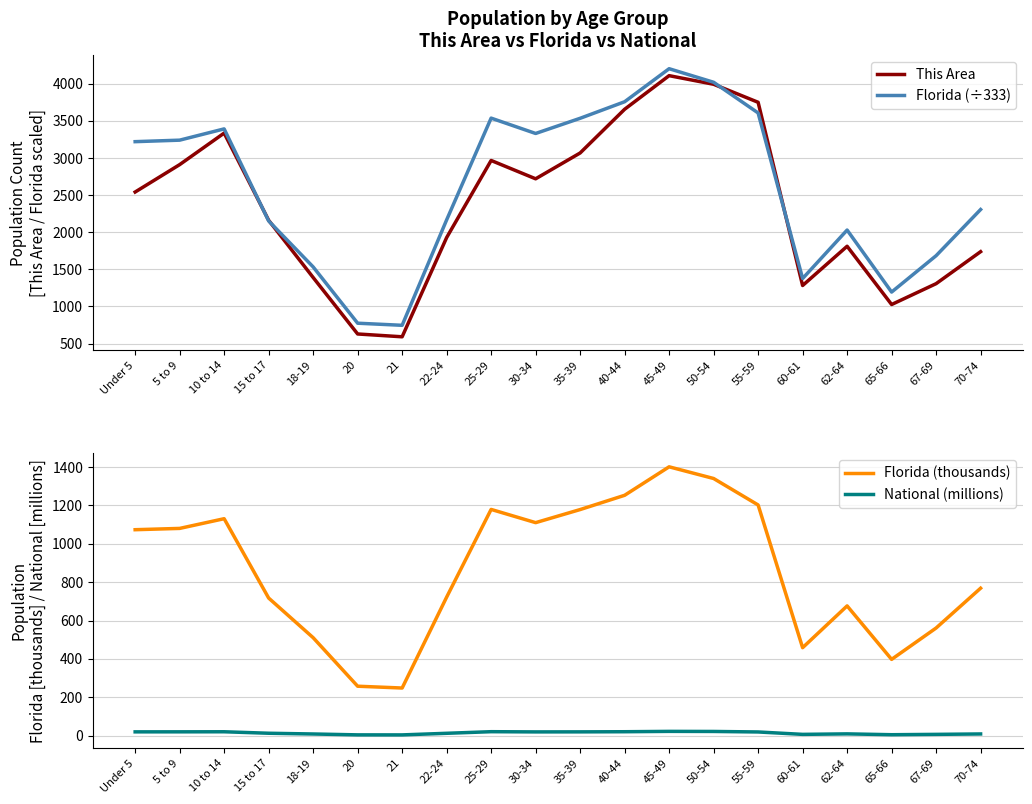

Which series changed the most between 5 to 9 and 21?

Florida (÷333)